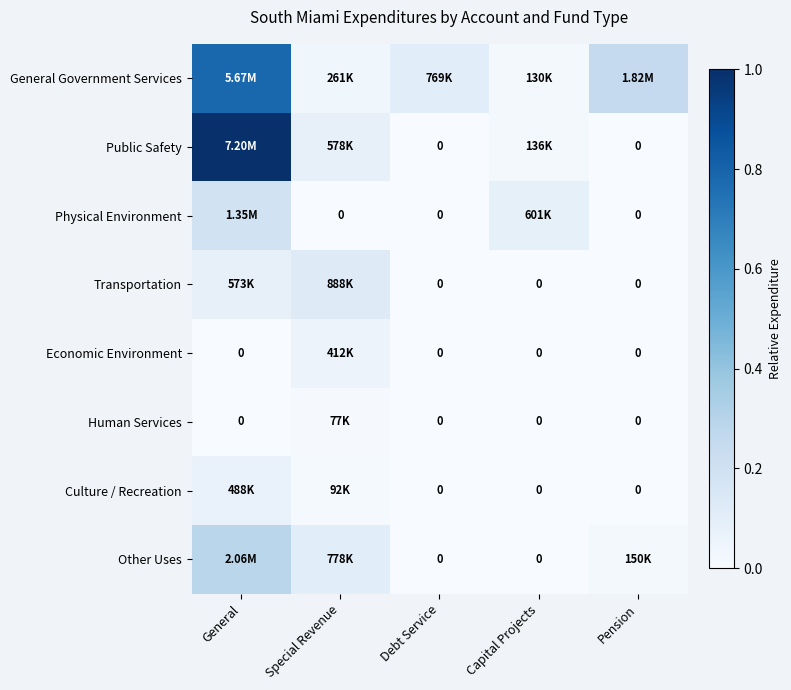

True or false: Physical Environment has a value of 0.1 at Capital Projects.

False